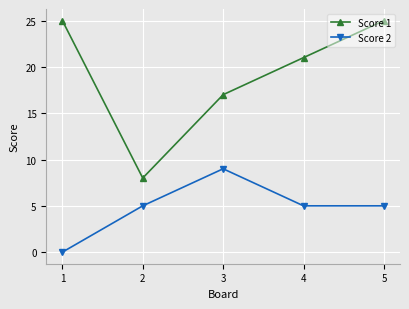

True or false: Score 2 has a value of 2 at 2.

False